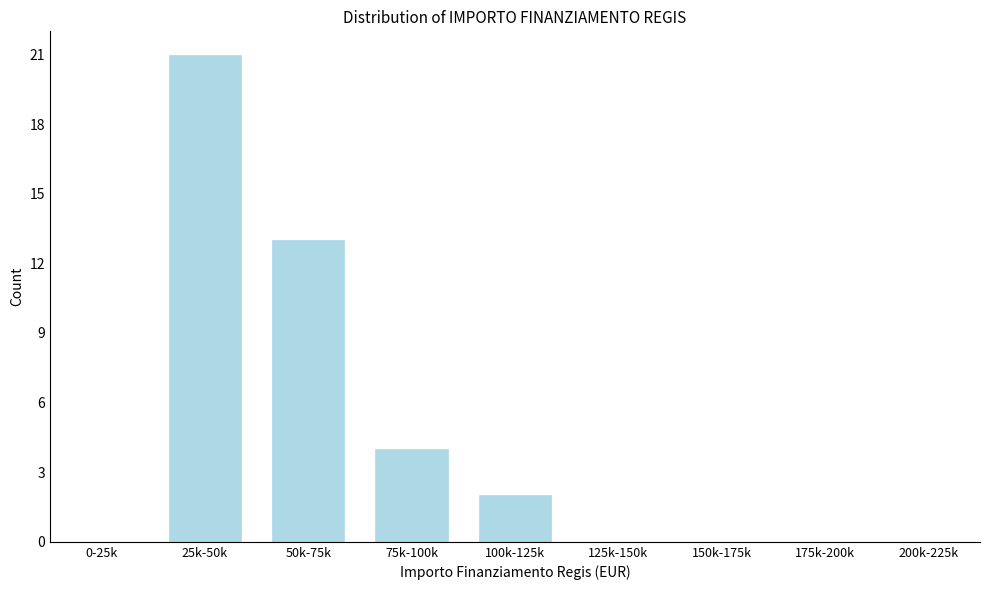

Reading left to right, list all the values displayed in this chart.

0-25k=0	25k-50k=21	50k-75k=13	75k-100k=4	100k-125k=2	125k-150k=0	150k-175k=0	175k-200k=0	200k-225k=0